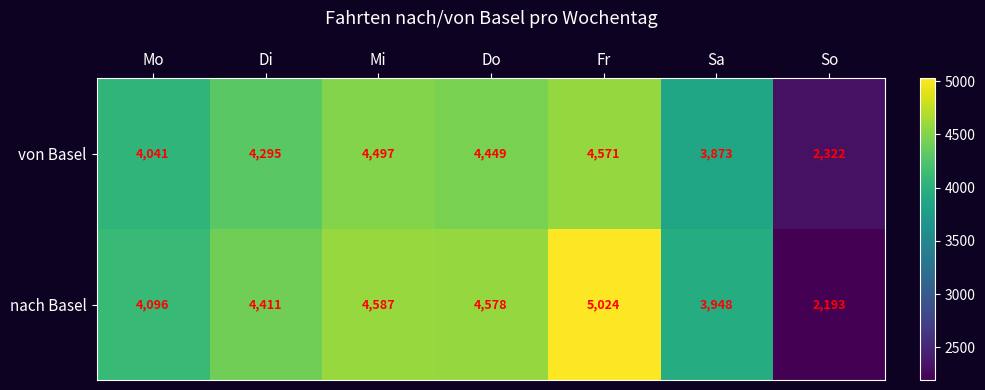

What is the difference between the second highest and minimum values in the von Basel series?

2175